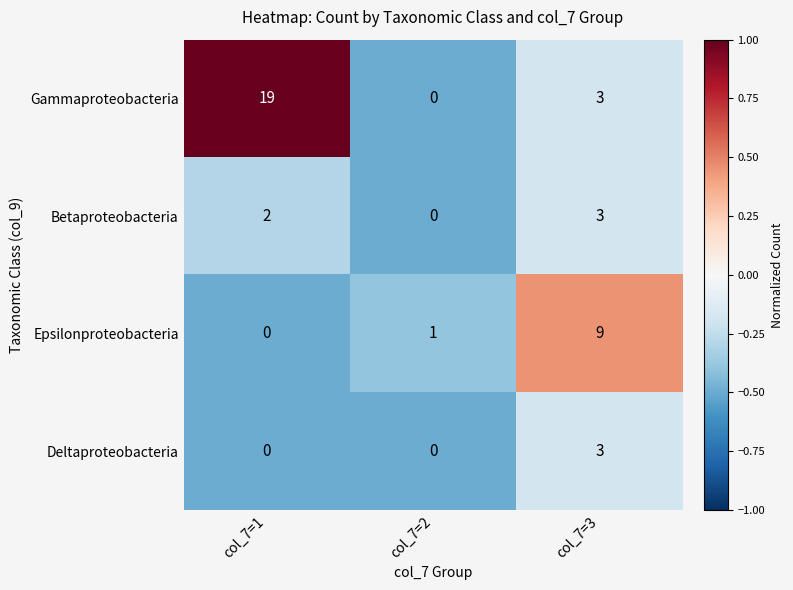

What is the total value across all series at col_7=1?

21